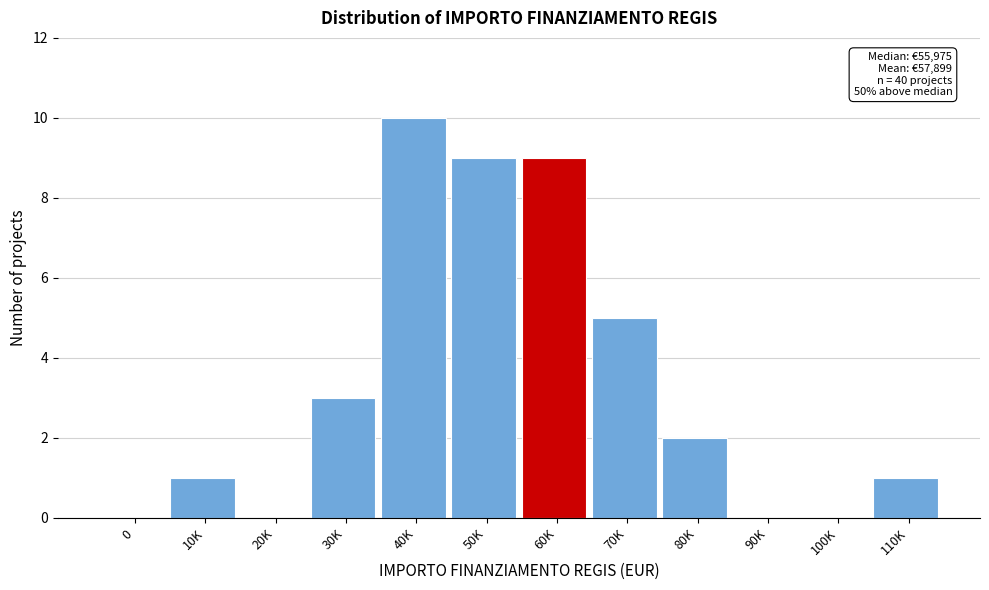

Reading left to right, transcribe all the data shown in this chart.

0=0	10K=1	20K=0	30K=3	40K=10	50K=9	60K=9	70K=5	80K=2	90K=0	100K=0	110K=1